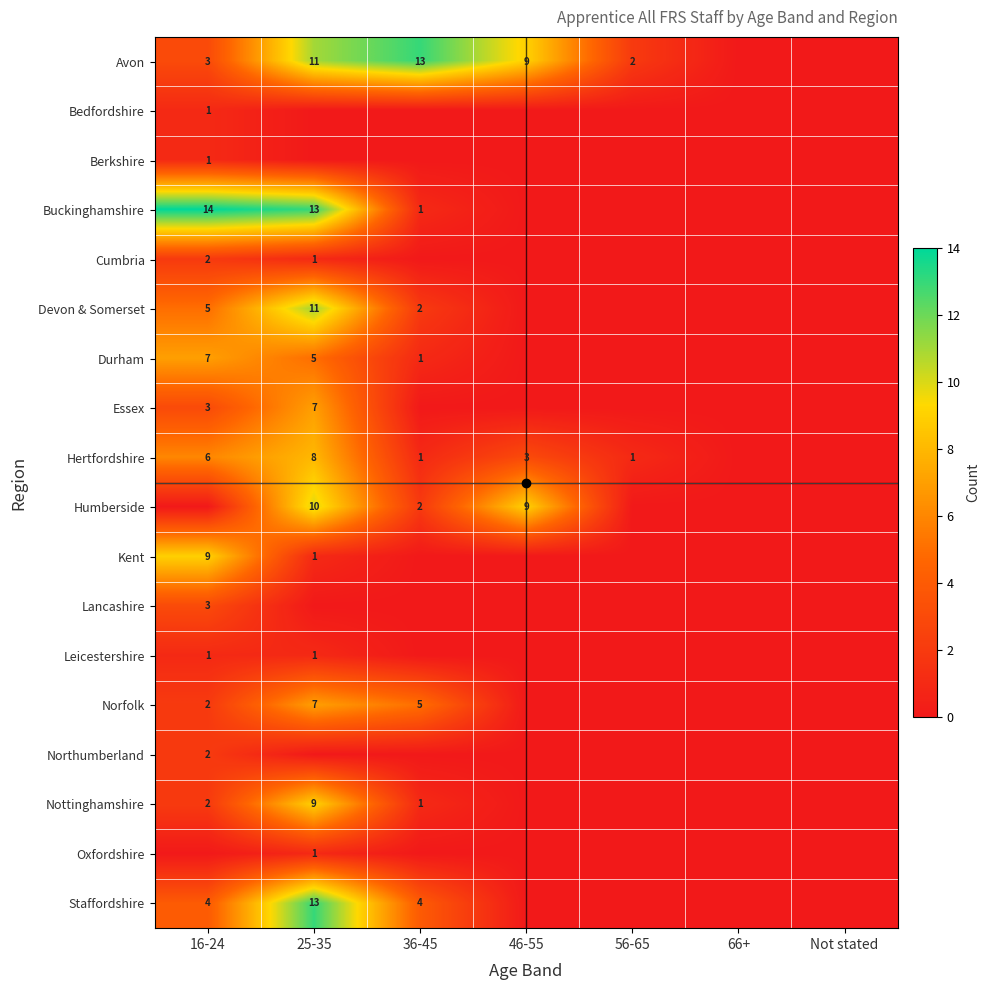

What is the difference between the highest and lowest values at 25-35?

13